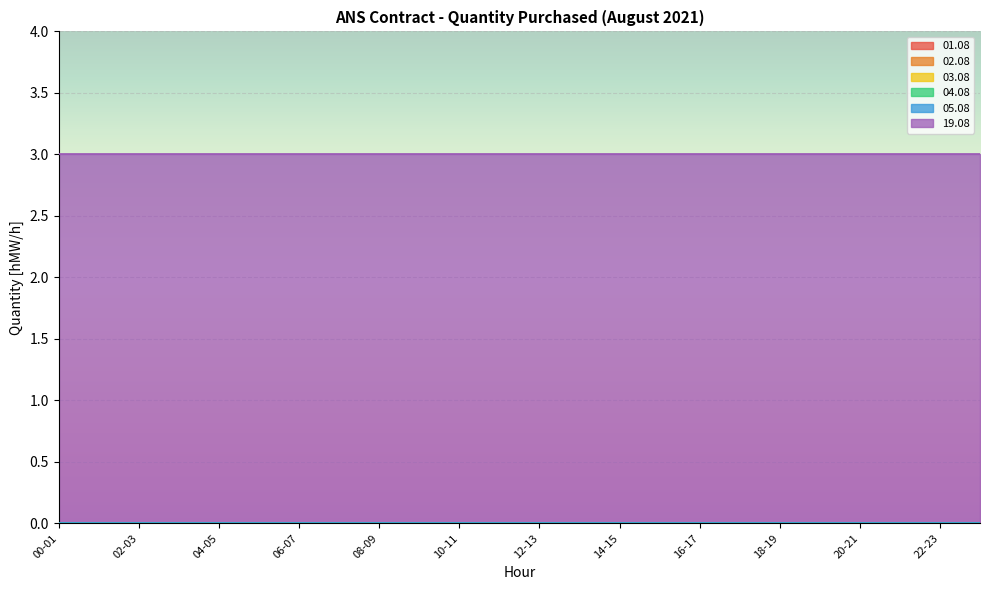

Between 10-11 and 22-23, which series saw the biggest shift?

01.08